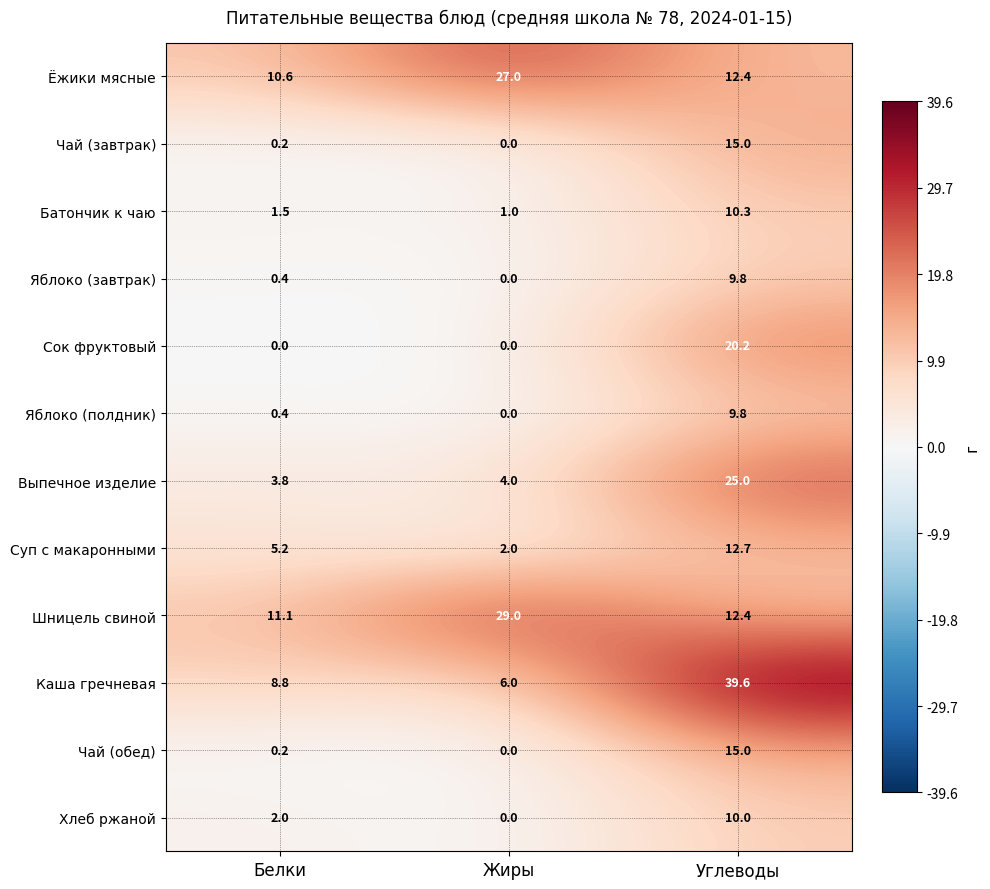

At how many categories does at least one series exceed 16?

2